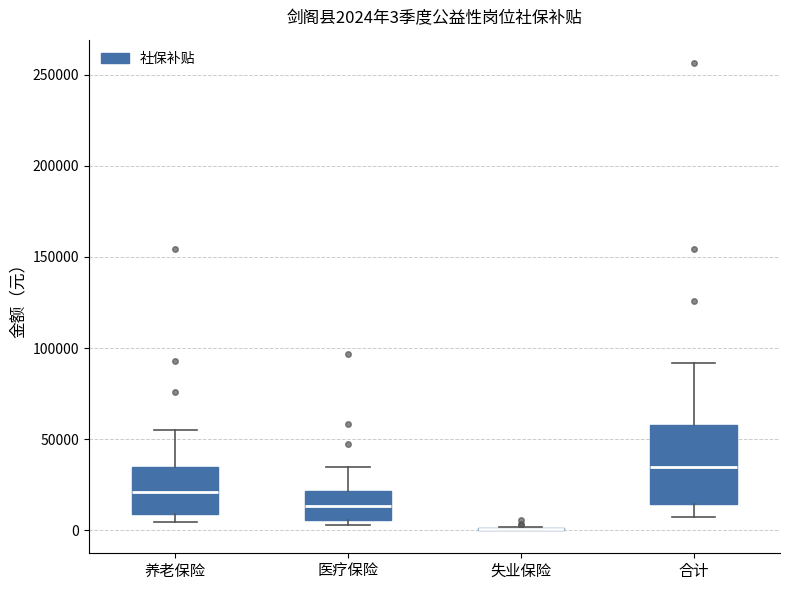

Comparing the boxes themselves (not the whiskers), which one is the tallest?

合计